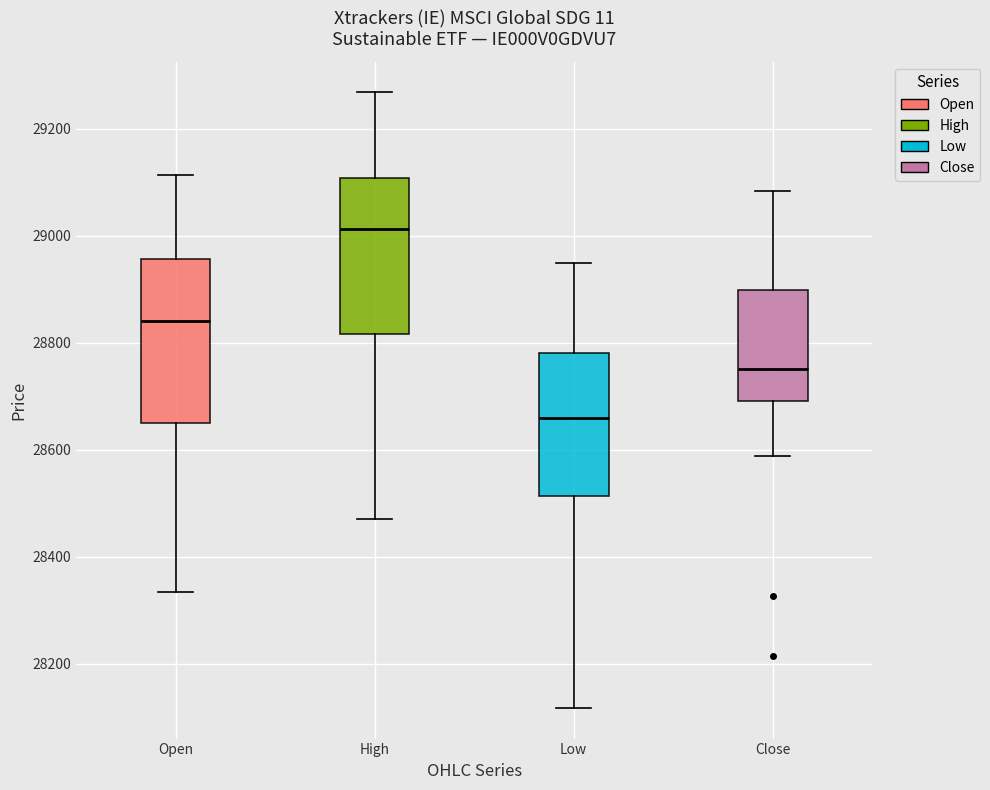

Where is the upper edge of the box for Open on the y-axis? The values are not printed on the chart, so give them approximately, as read against the axis.

28960